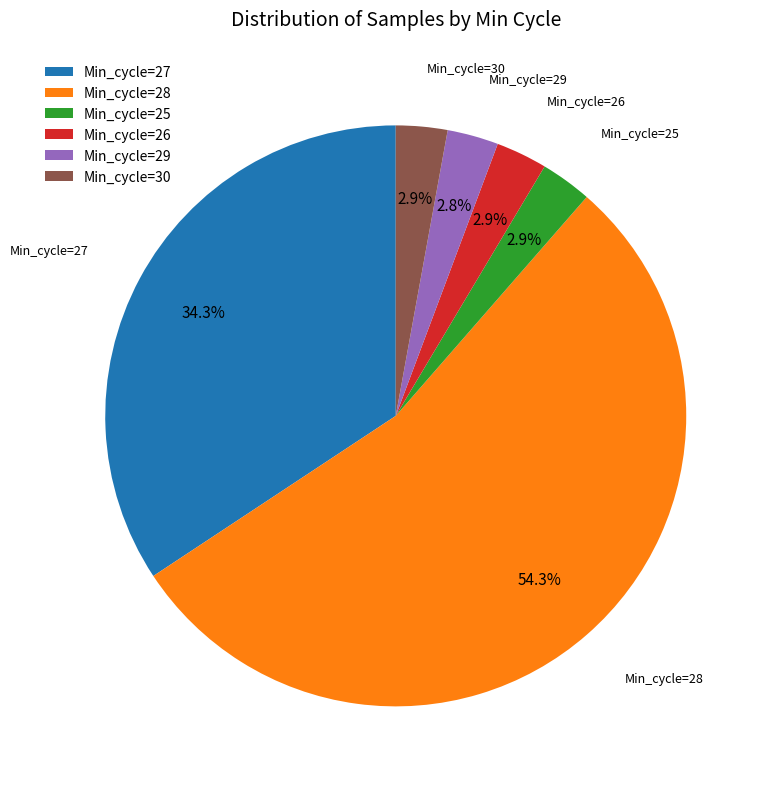

Does Min_cycle=29 represent more than half of the total?

No